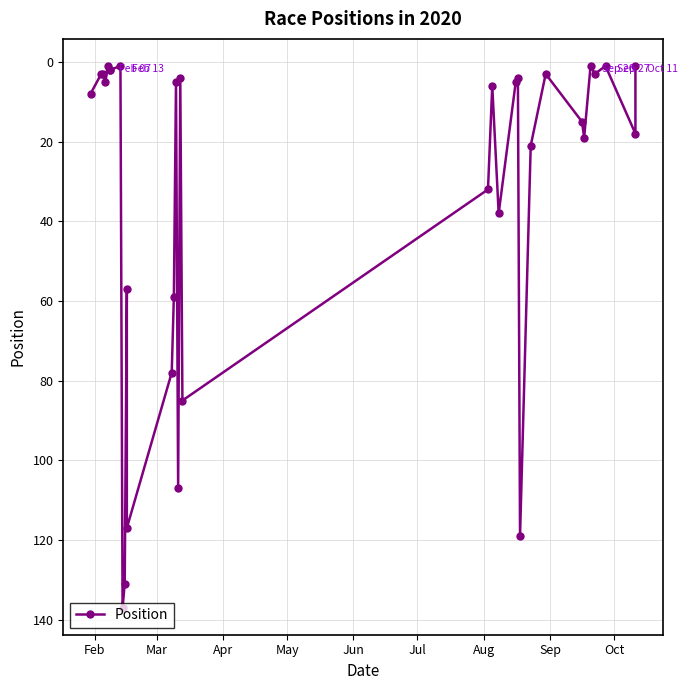

The value at 17 is 122. True or false?

False